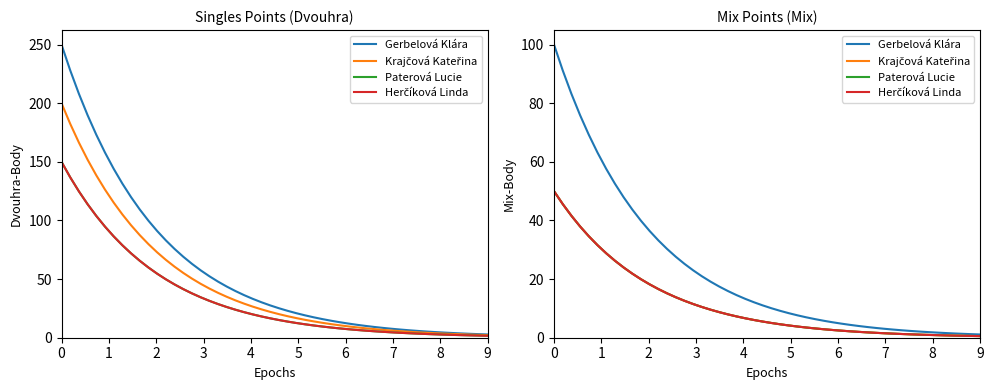

Rank the categories by Krajčová Kateřina value from lowest to highest.

Mix Body, Dvouhra Body